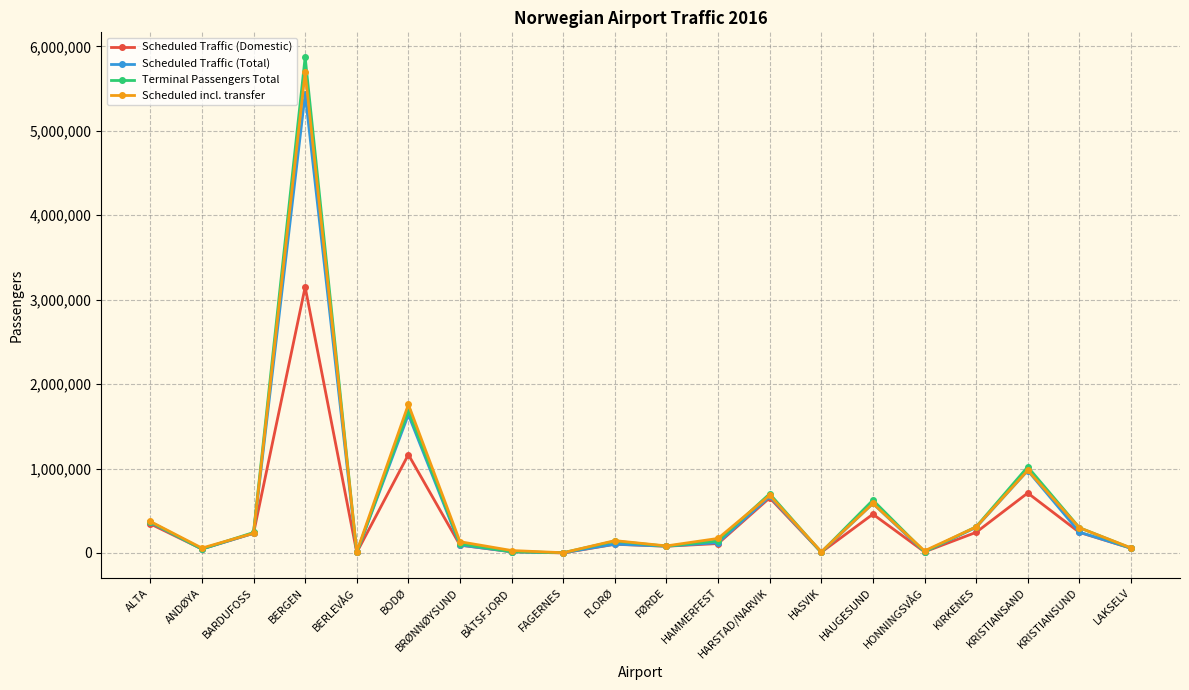

The Scheduled Traffic (Domestic) series shows 46895 at ANDØYA. True or false?

True